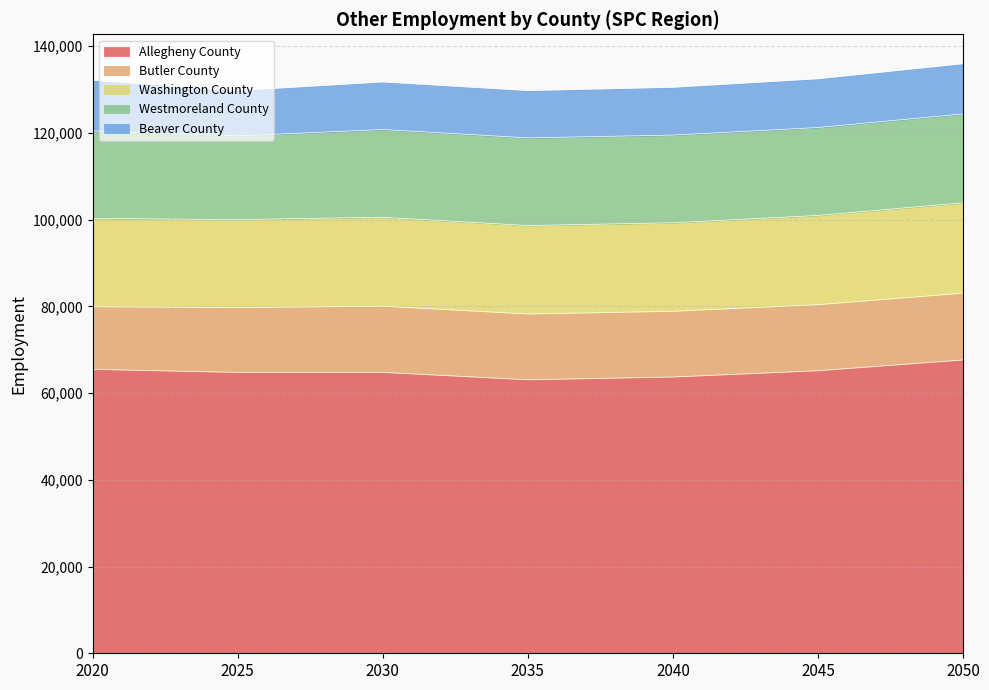

True or false: Allegheny County has more than 0 interior local peaks.

True